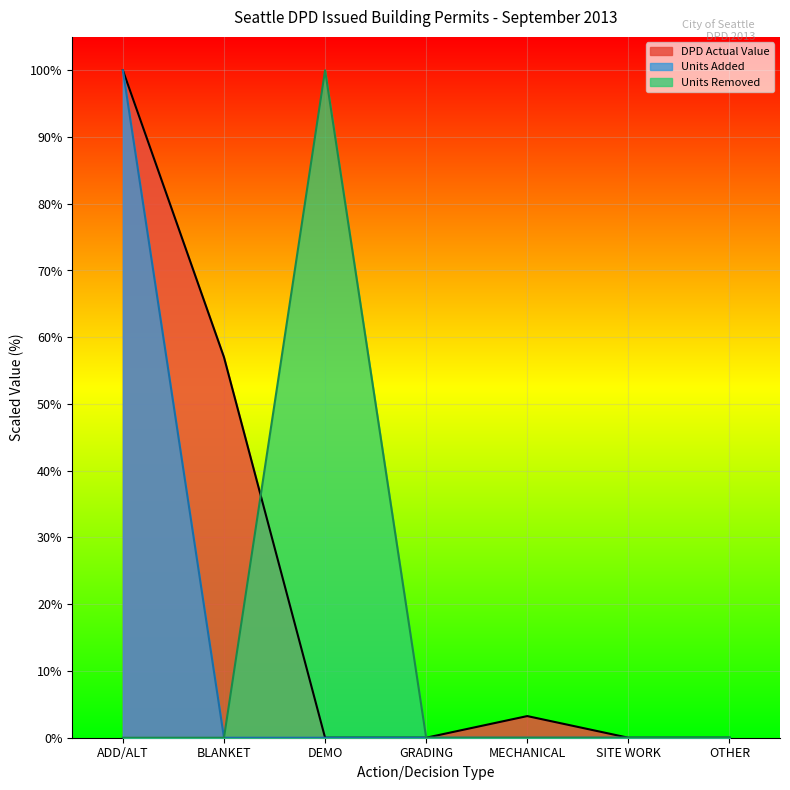

What is the difference between the maximum and second lowest values in the DPD Actual Value series?

100.0